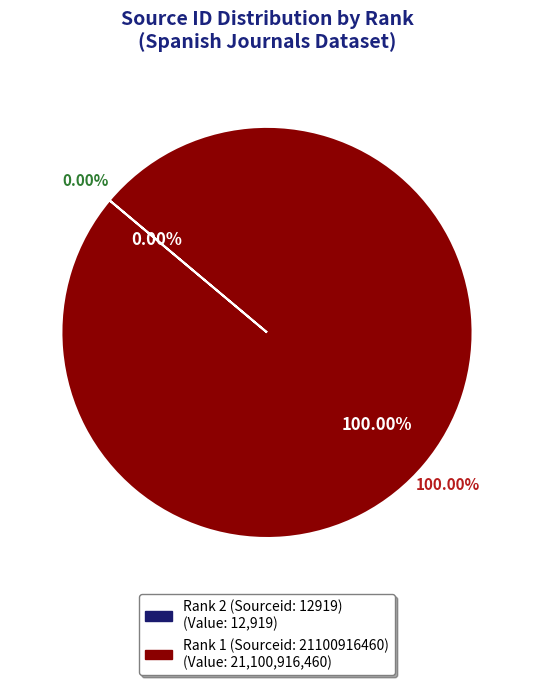

To the nearest percent, what is the average slice percentage?

50%